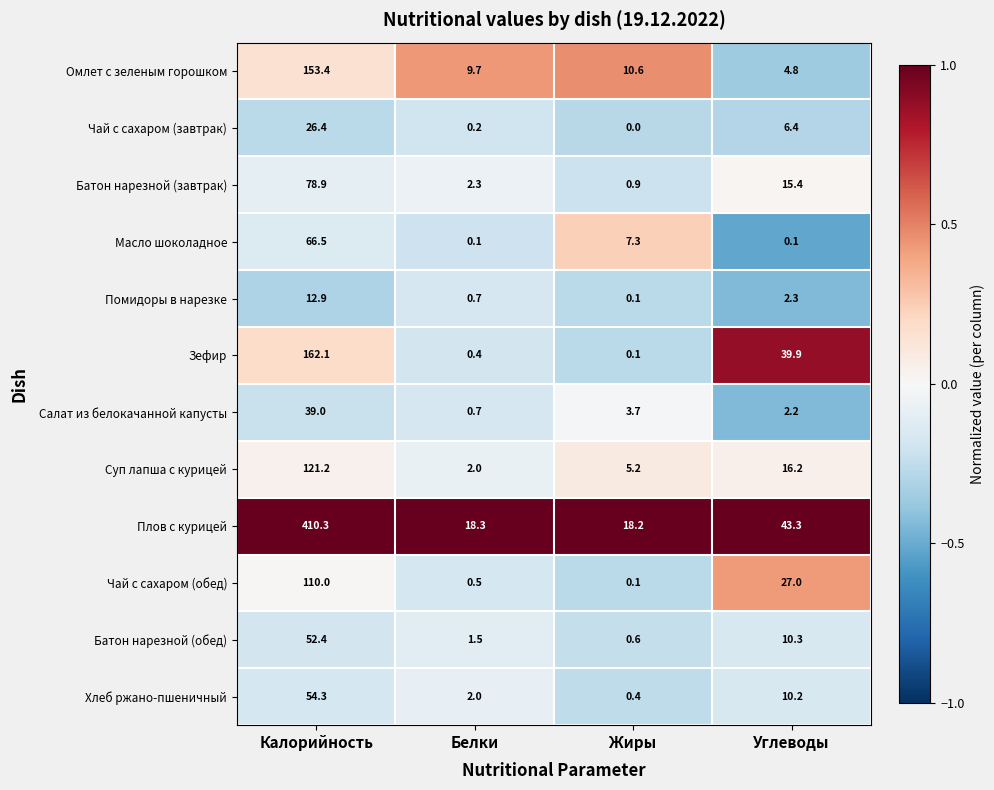

What is the spread (max minus min) of values at Белки?

18.2